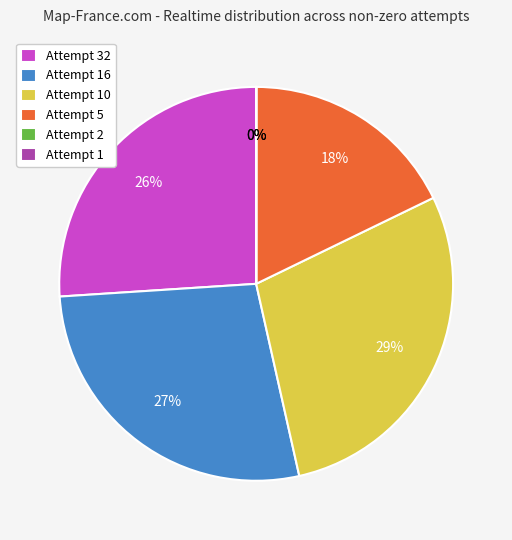

What percentage is the Attempt 32 slice, to the nearest percent?

26%